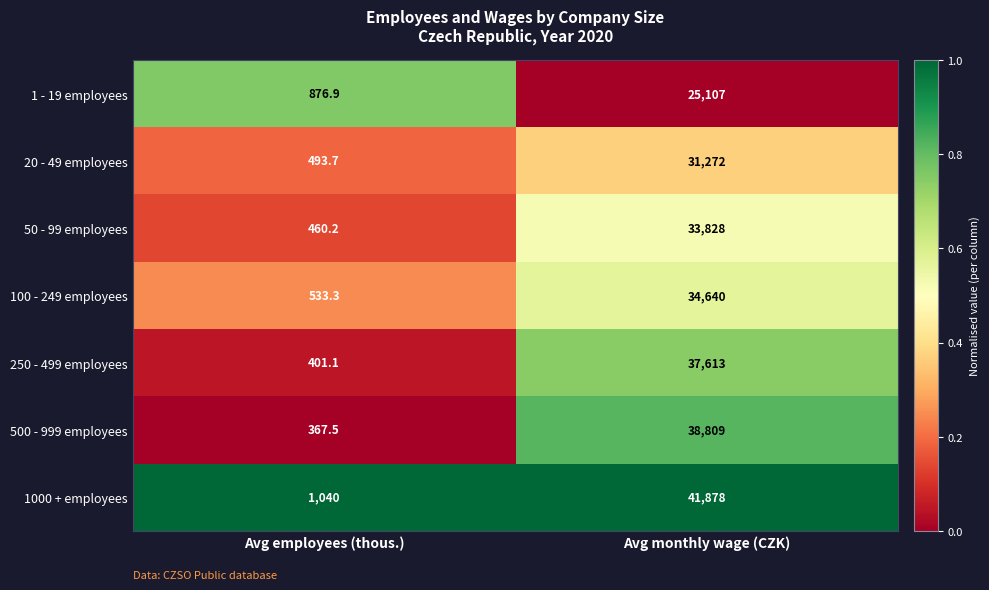

Reading left to right, extract all data points from this chart.

1 - 19 employees: Avg employees (thous.)=876.9	Avg monthly wage (CZK)=25107.0
20 - 49 employees: Avg employees (thous.)=493.7	Avg monthly wage (CZK)=31272.0
50 - 99 employees: Avg employees (thous.)=460.2	Avg monthly wage (CZK)=33828.0
100 - 249 employees: Avg employees (thous.)=533.3	Avg monthly wage (CZK)=34640.0
250 - 499 employees: Avg employees (thous.)=401.1	Avg monthly wage (CZK)=37613.0
500 - 999 employees: Avg employees (thous.)=367.5	Avg monthly wage (CZK)=38809.0
1000 + employees: Avg employees (thous.)=1040.0	Avg monthly wage (CZK)=41878.0